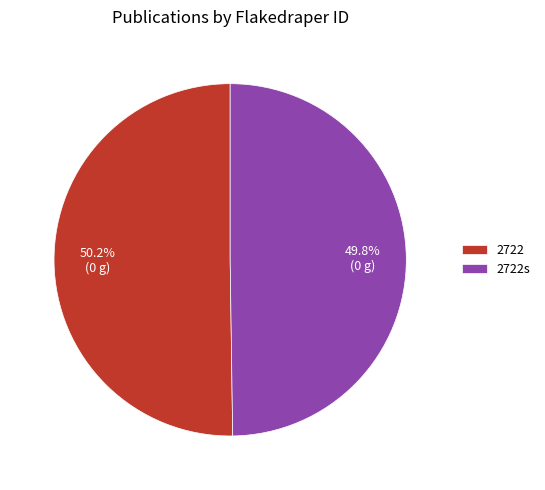

What is the total percentage of 2722 and 2722s?

100.0%